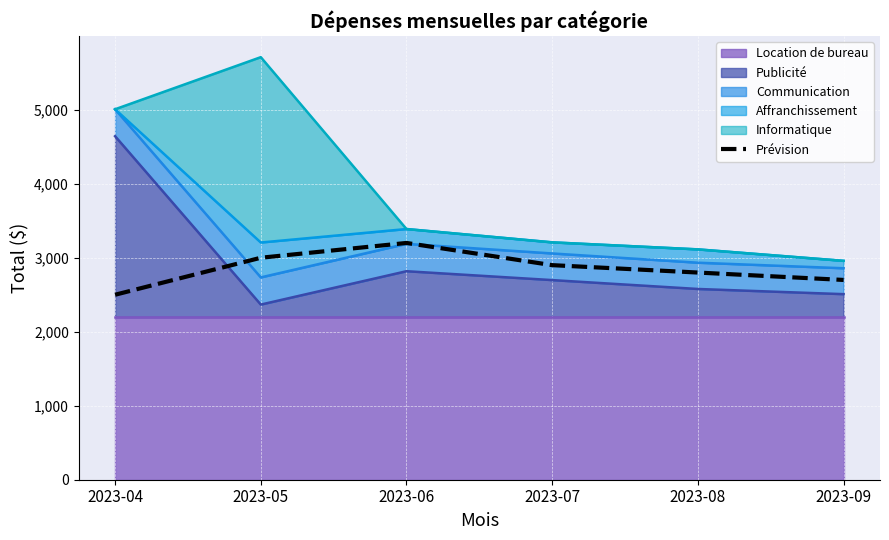

What is the change in value from 2023-07 to 2023-09?

-200